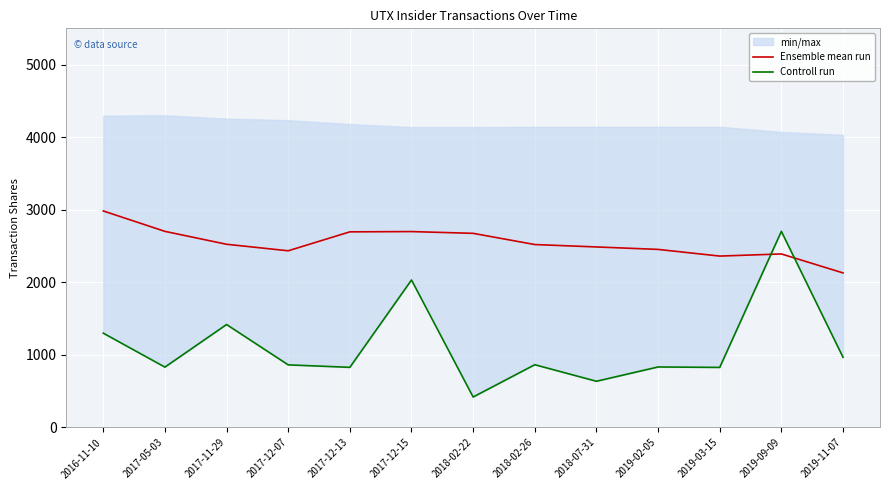

What is the label of the 13th point from the left?

2019-11-07